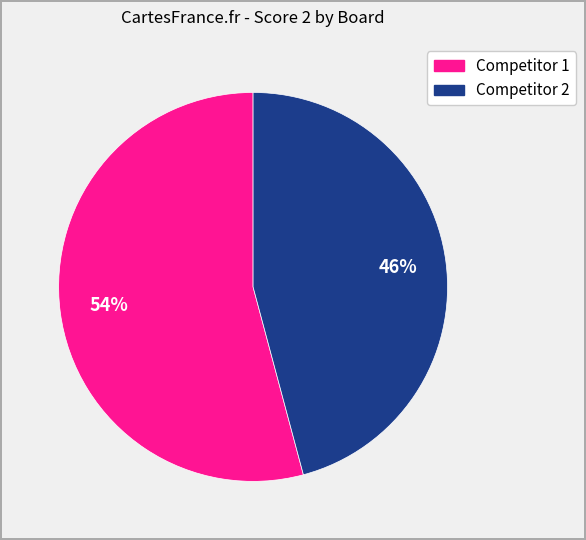

Is there any slice that represents more than half of the pie?

Yes